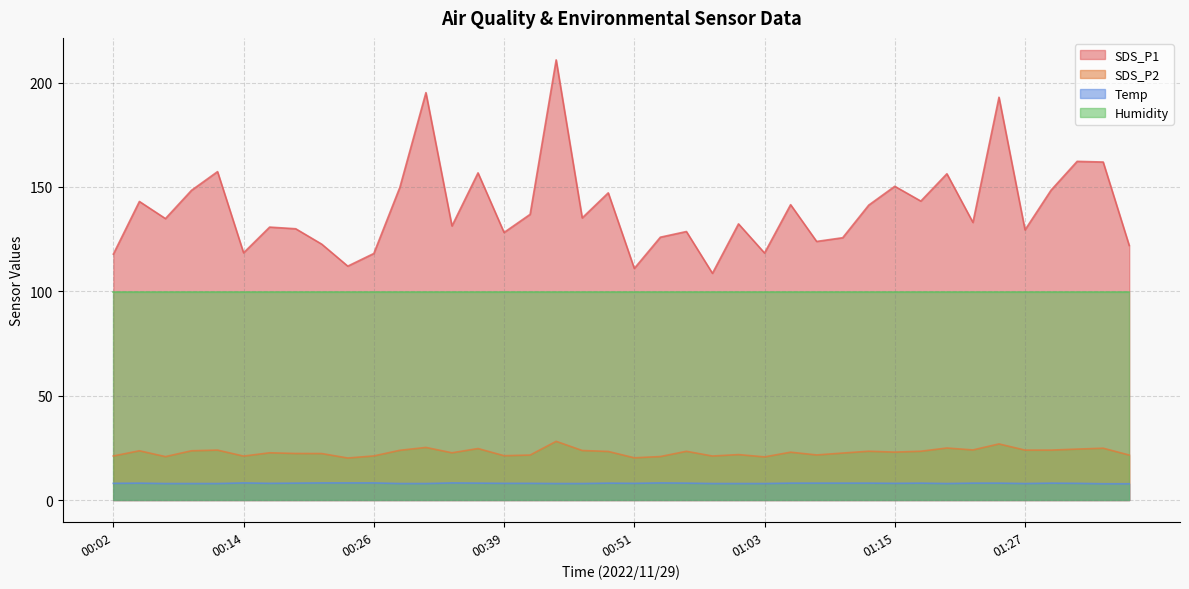

True or false: Temp and SDS_P1 intersect in this chart.

False